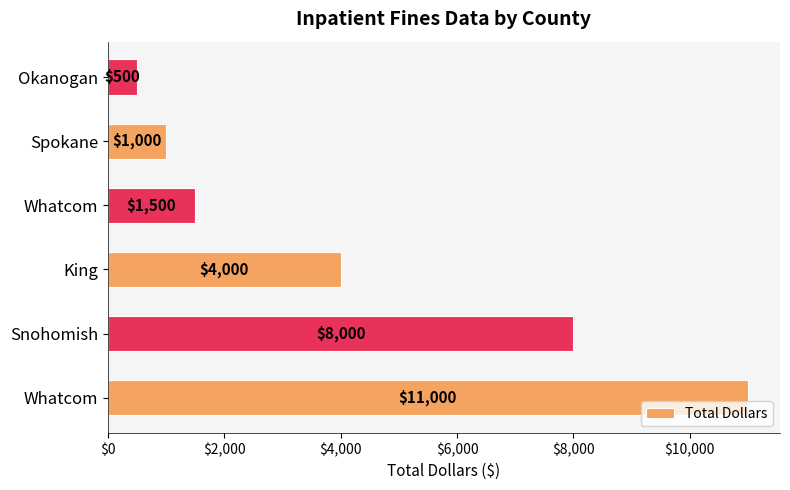

Count the number of categories in the chart.

6